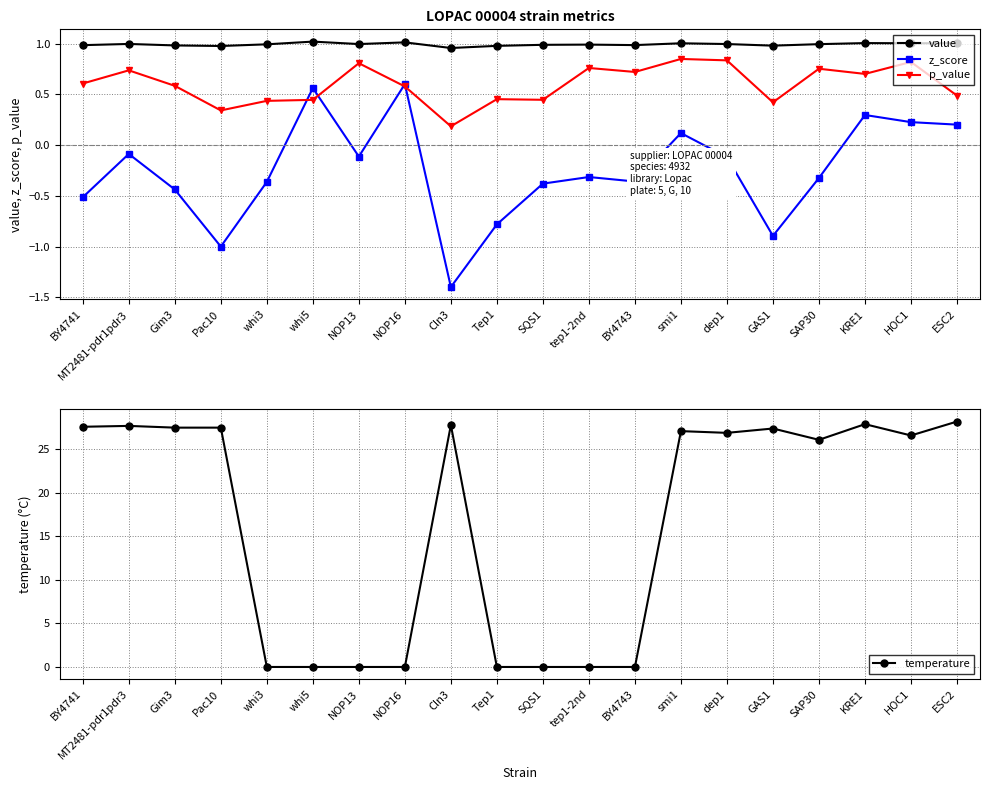

The z_score series shows -0.1 at dep1. True or false?

True